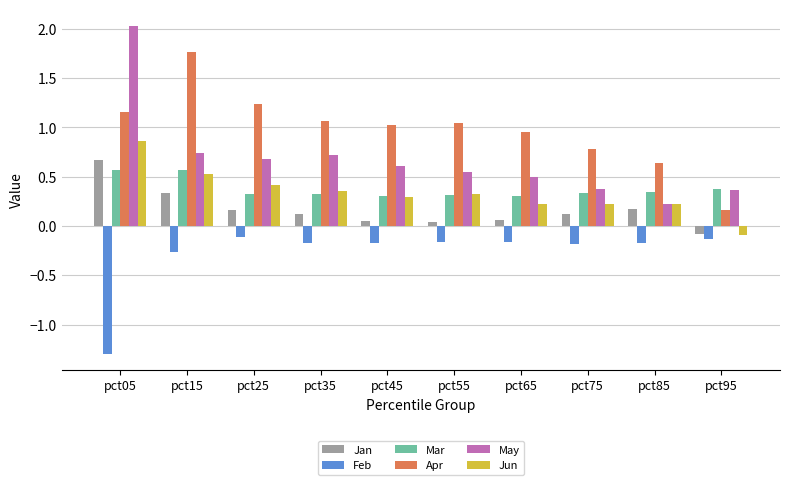

Which label corresponds to the smallest value in the chart?

pct05